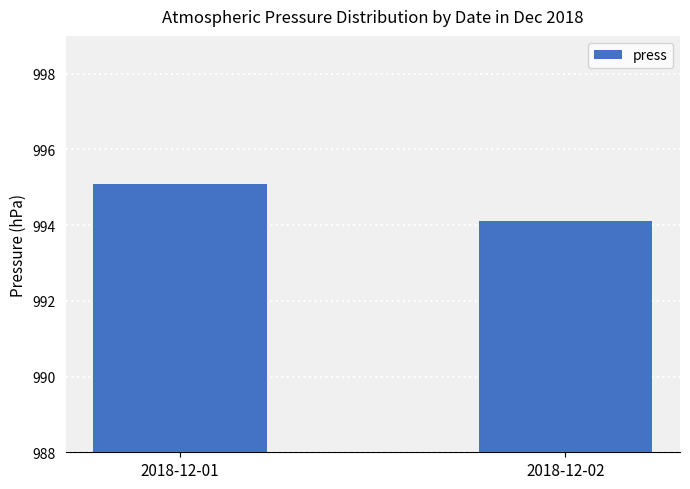

True or false: the data shows 995.1 at 2018-12-01.

True